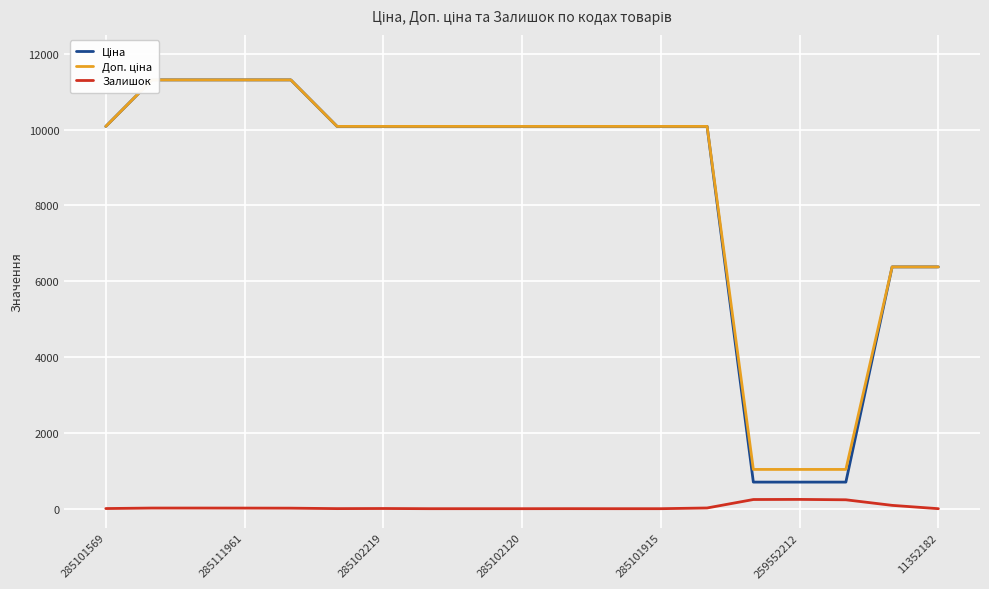

How many lines are shown in the chart?

3